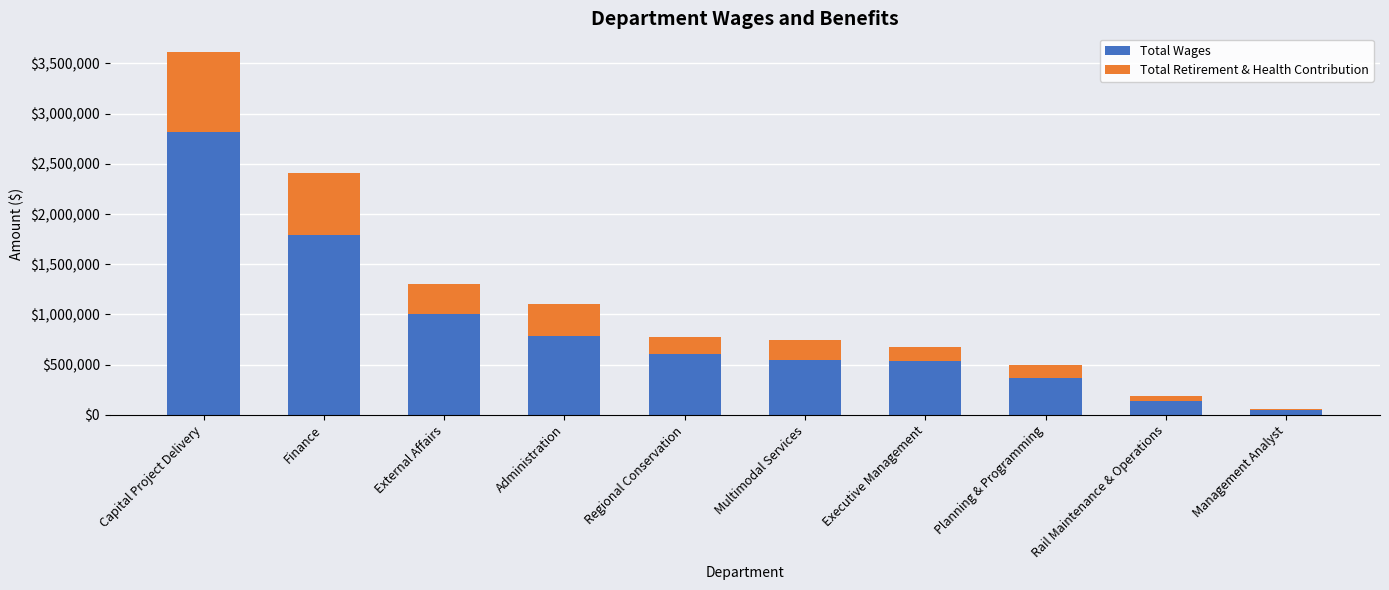

What is the difference between the maximum and minimum values in the Total Wages series?

2774543